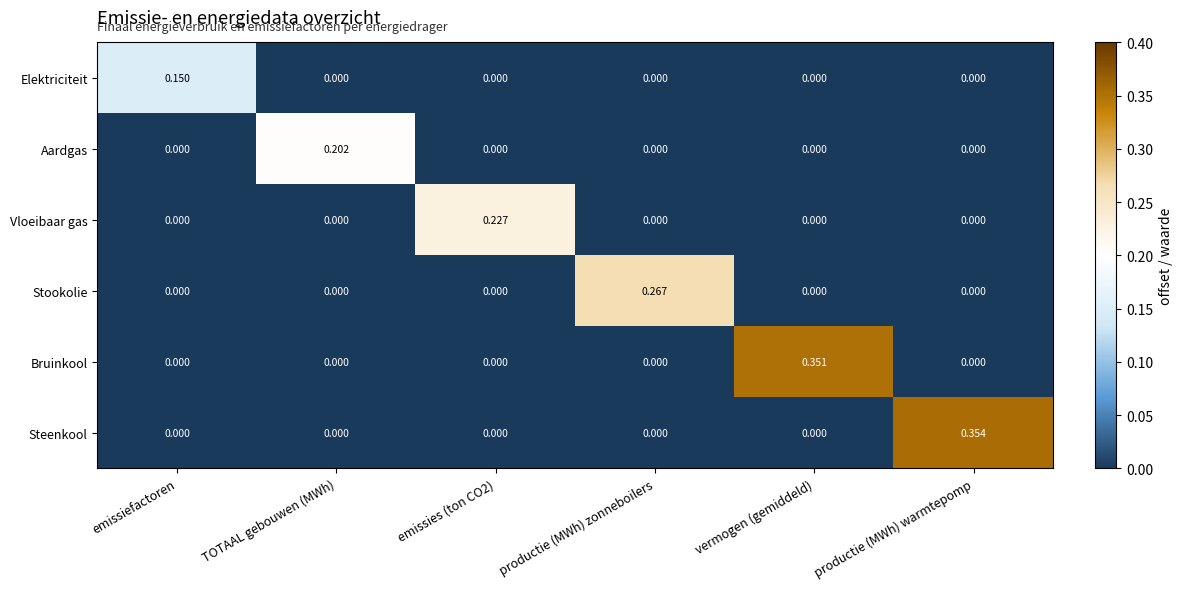

Which category has the highest value in the Aardgas series?

TOTAAL gebouwen (MWh)